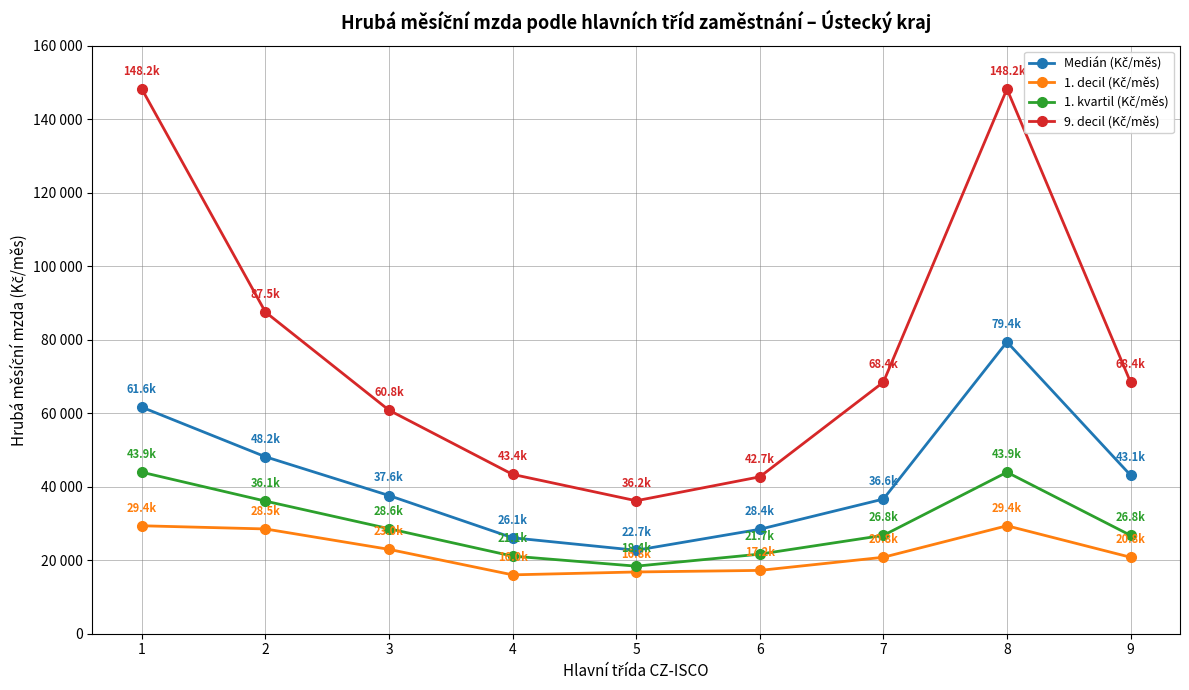

Does the chart have visible grid lines?

Yes